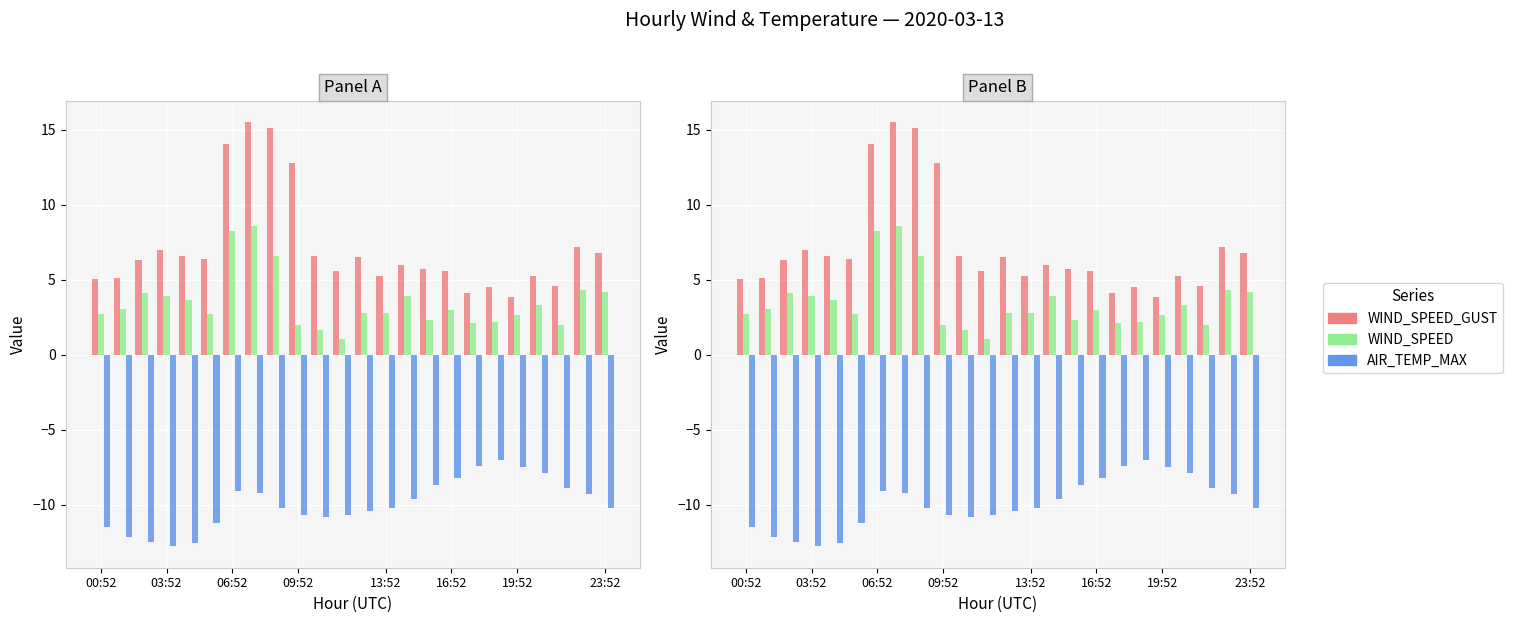

Which series has the largest total across all categories?

WIND_SPEED_GUST